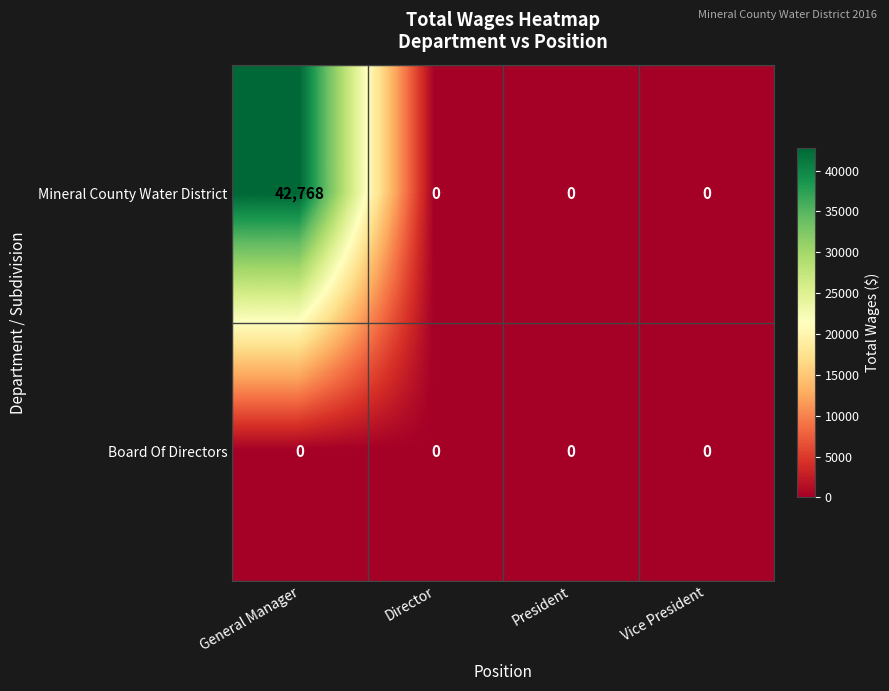

Which series has the widest spread of values?

Mineral County Water District